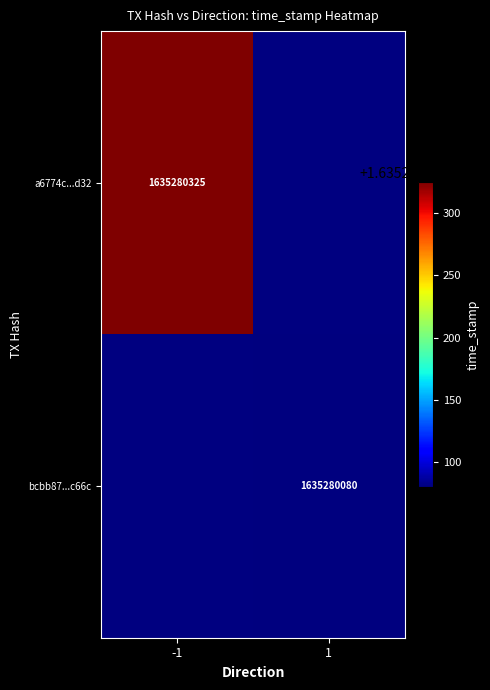

Which series has the largest range (max minus min)?

a6774c516af4b0a53dd1e22c42ecac3dae20d32